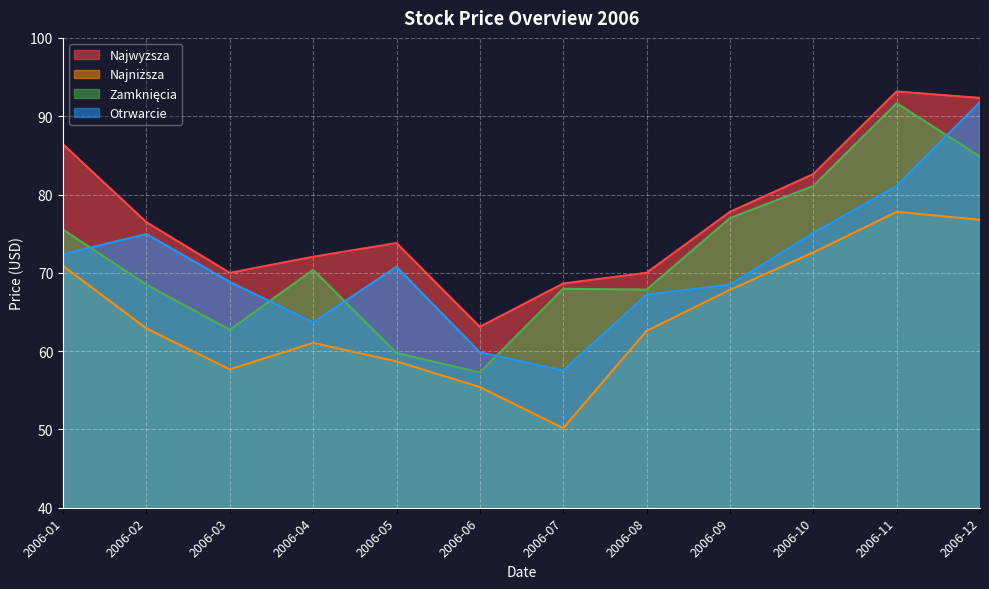

Is it true that Otrwarcie equals 57.5 at 2006-07?

True